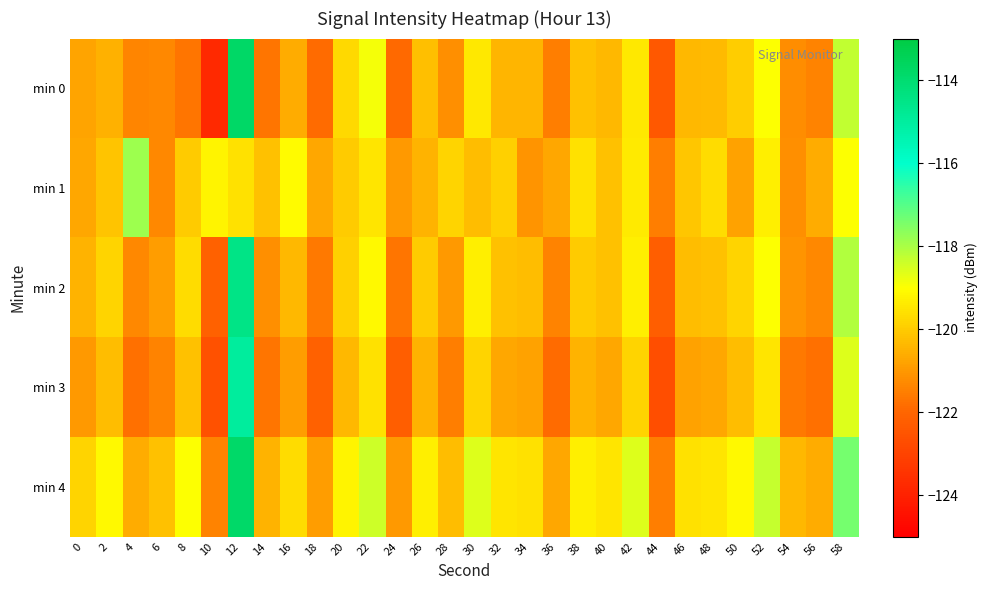

What is the difference between the highest and lowest values at 56?

1.2